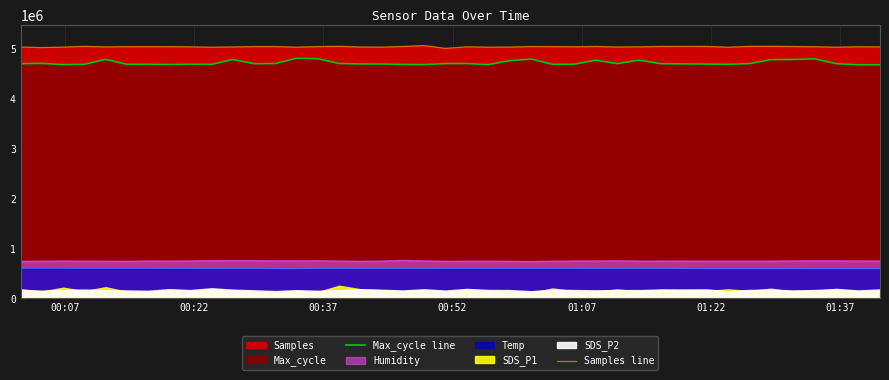

How many values in the Samples line series are below 5043847?

20